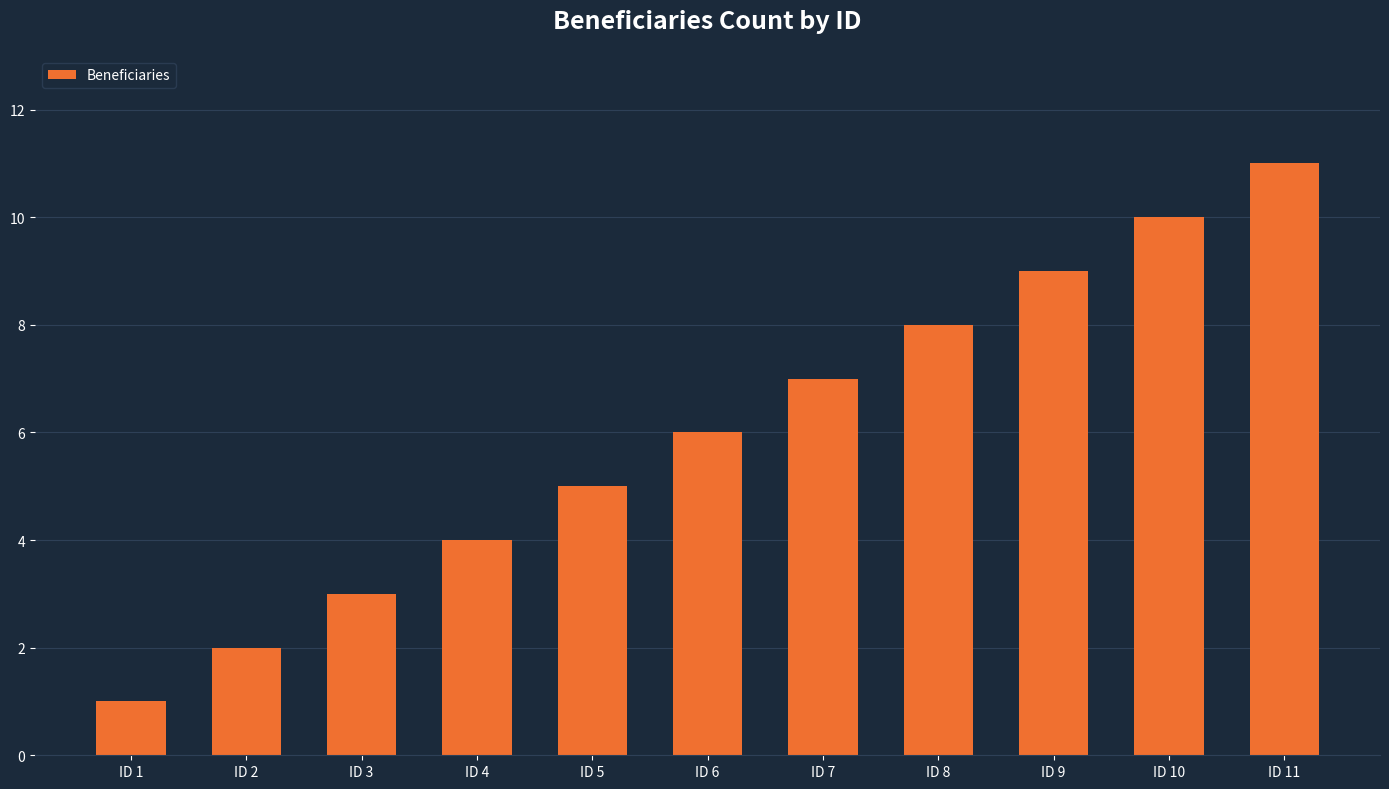

What is the smallest value displayed?

1